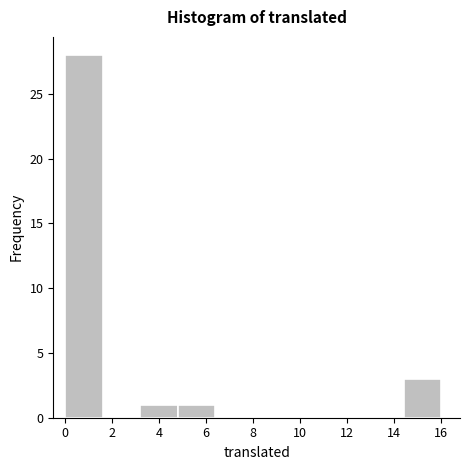

Reading left to right, transcribe this chart: for each bar, give the range it covers on the x-axis and its height. The values are not printed on the chart, so give them approximately, as read against the axis.

0.0 to 1.6: 28
1.6 to 3.2: 0
3.2 to 4.8: 1
4.8 to 6.4: 1
6.4 to 8.0: 0
8.0 to 9.6: 0
9.6 to 11.2: 0
11.2 to 12.8: 0
12.8 to 14.4: 0
14.4 to 16.0: 3